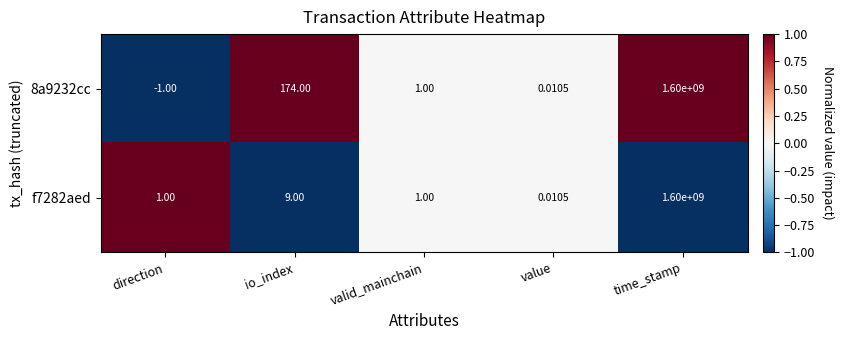

Is the value of 8a9232cc at direction greater than the value of f7282aed at valid_mainchain?

No